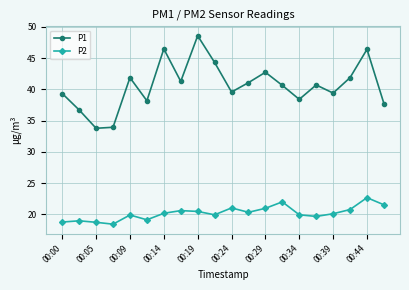

What is the value of the P1 point at the 18th from the left?

41.9